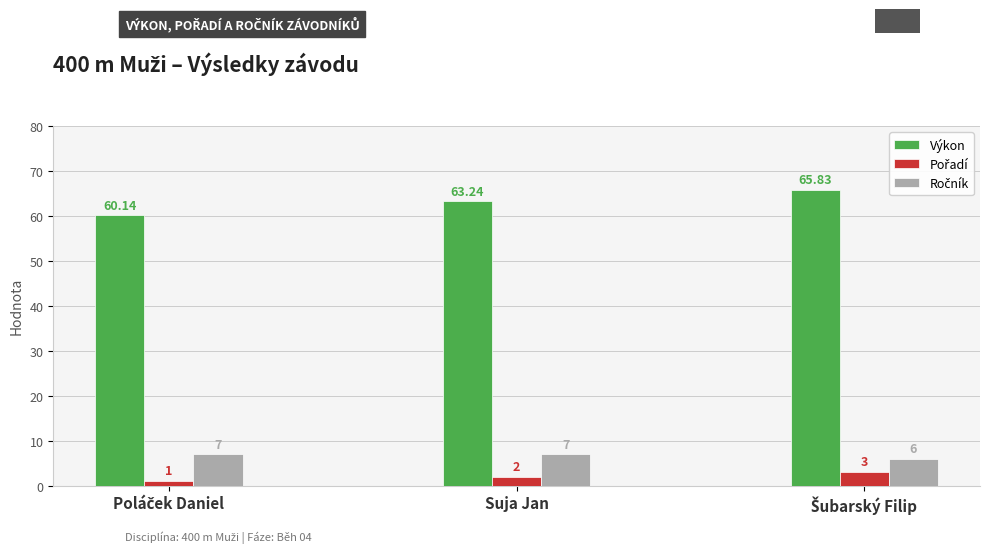

Where does the Výkon series first go above 63?

Suja Jan